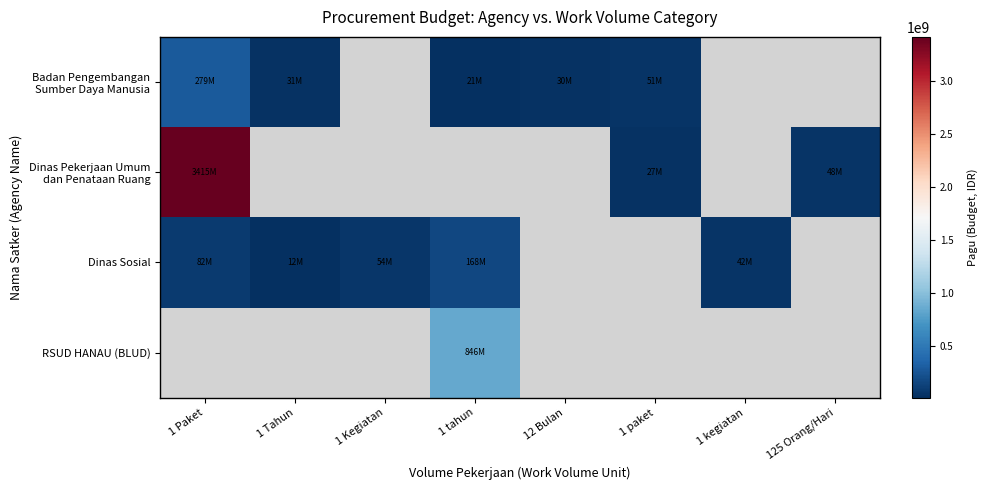

Is the value of Dinas Sosial at 1 Tahun greater than the value of Badan Pengembangan Sumber Daya Manusia at 125 Orang/Hari?

No